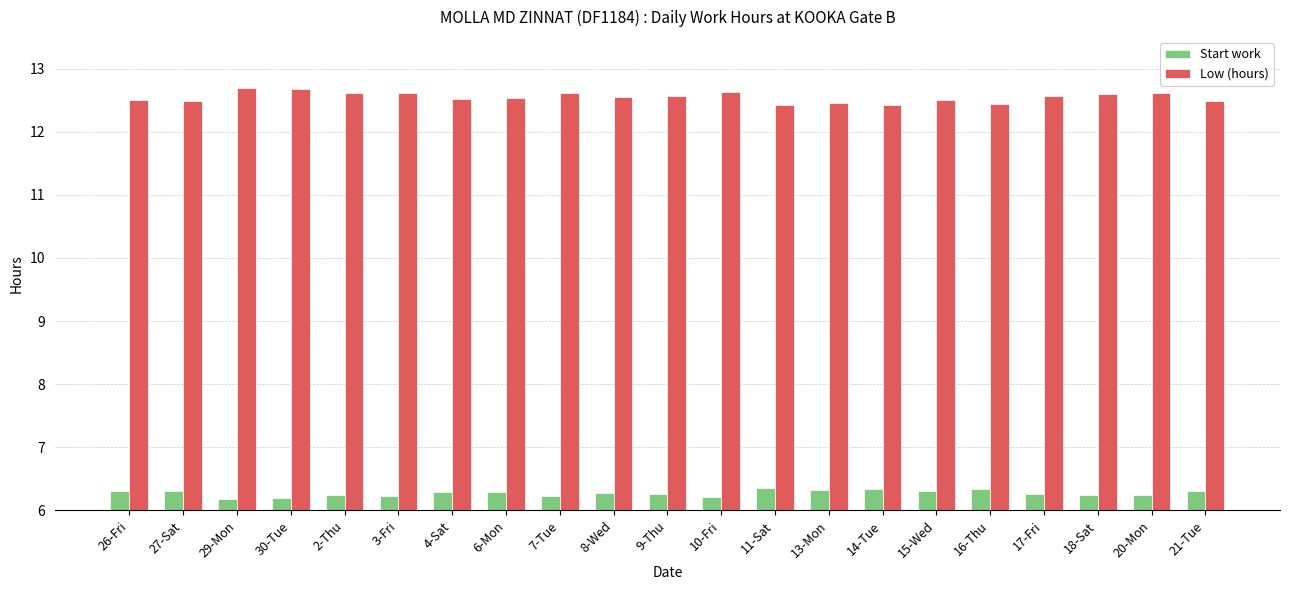

What is the difference between the highest and lowest values at 4-Sat?

6.2